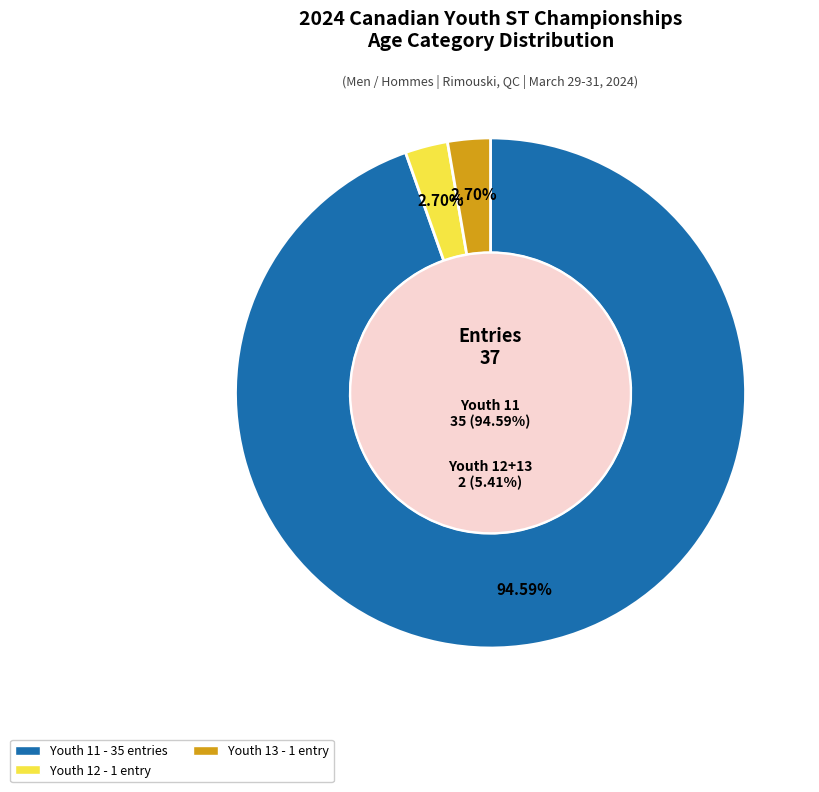

Which has a higher value, Youth 11 or Youth 13?

Youth 11